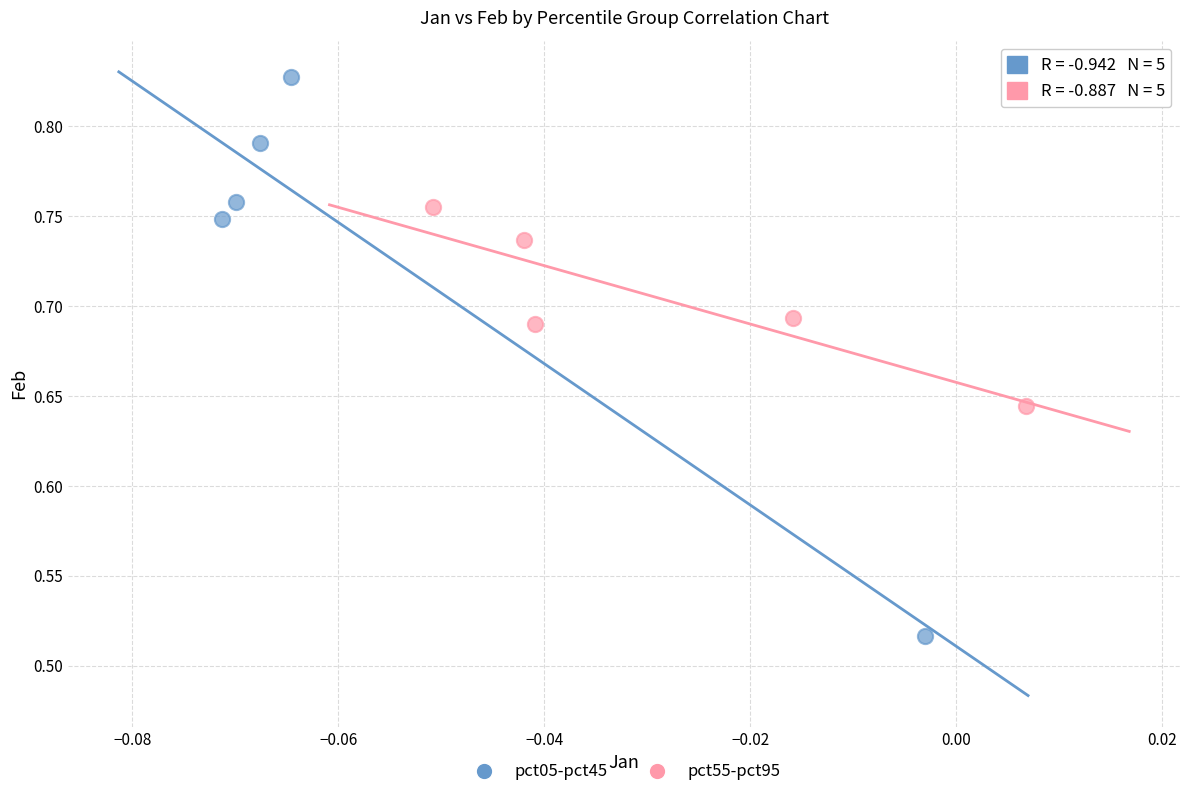

Which series reaches the maximum Y coordinate?

pct05-pct45